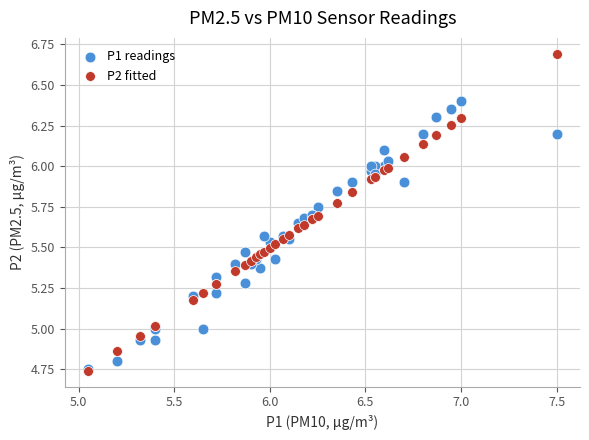

Which series reaches the maximum Y coordinate?

P2 fitted